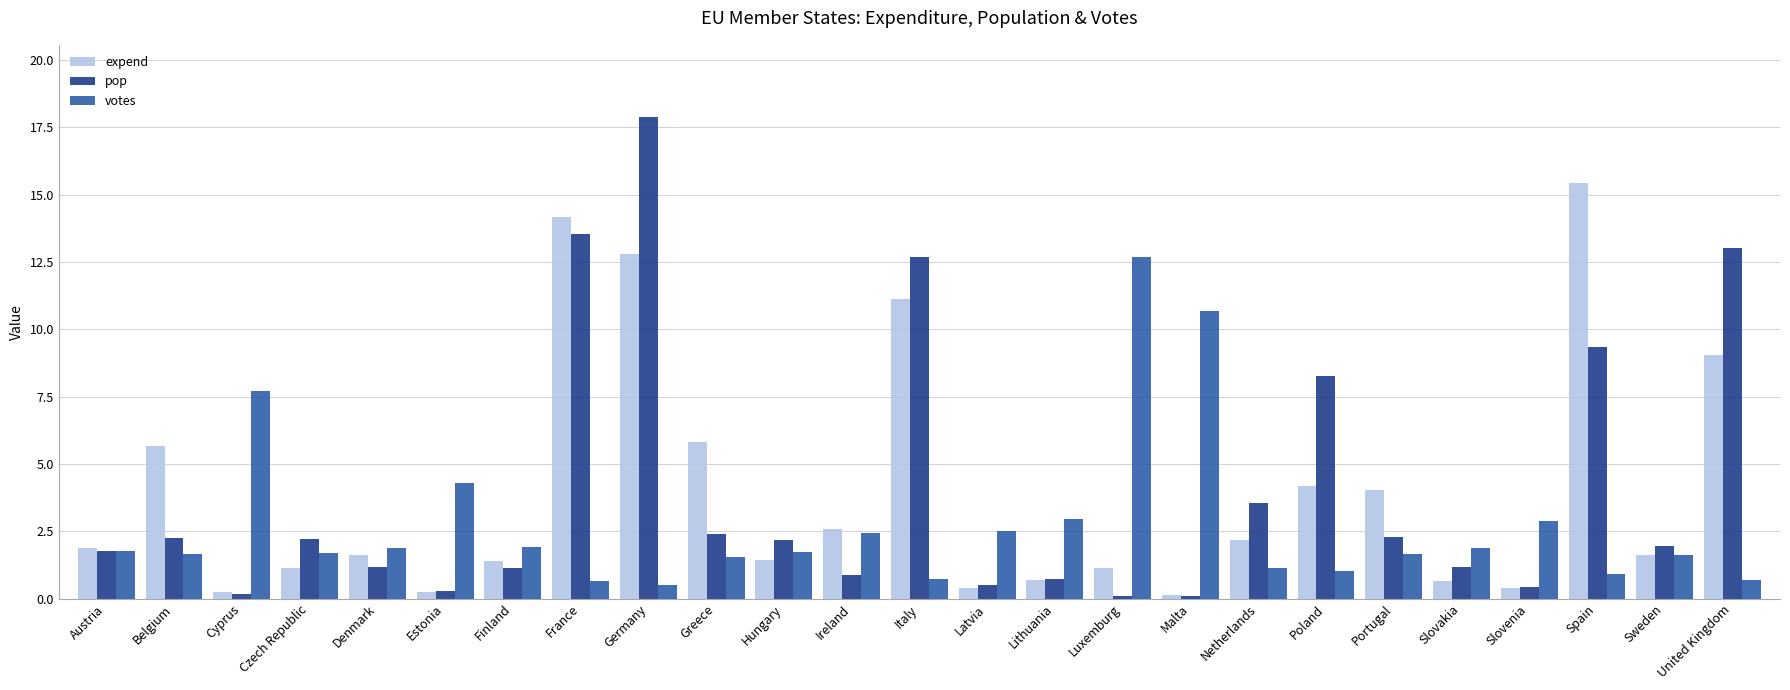

What is the maximum value for pop?

17.9